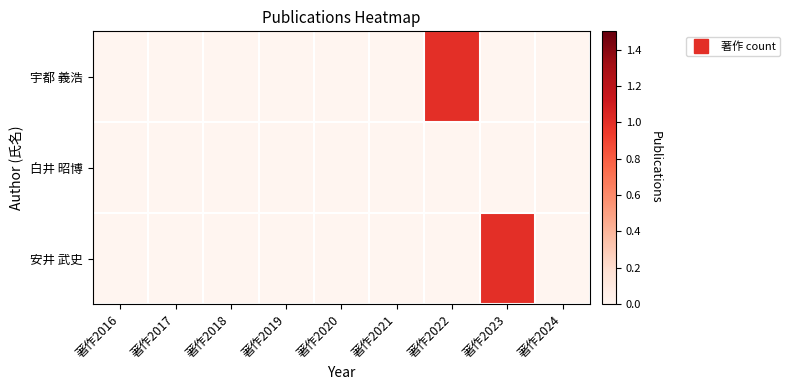

At which category does the chart reach its peak across all series?

著作2022